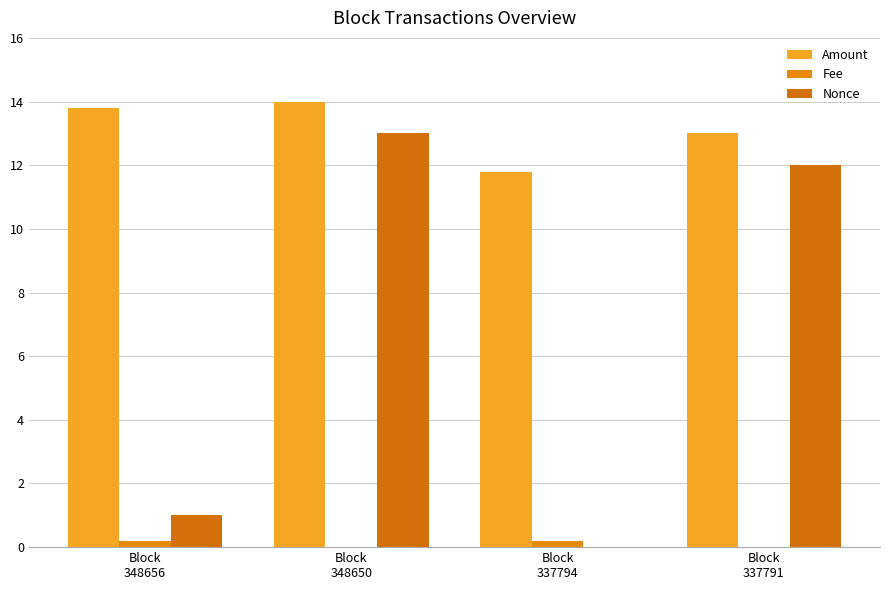

What is the value of the Fee bar at the 1st from the left?

0.2